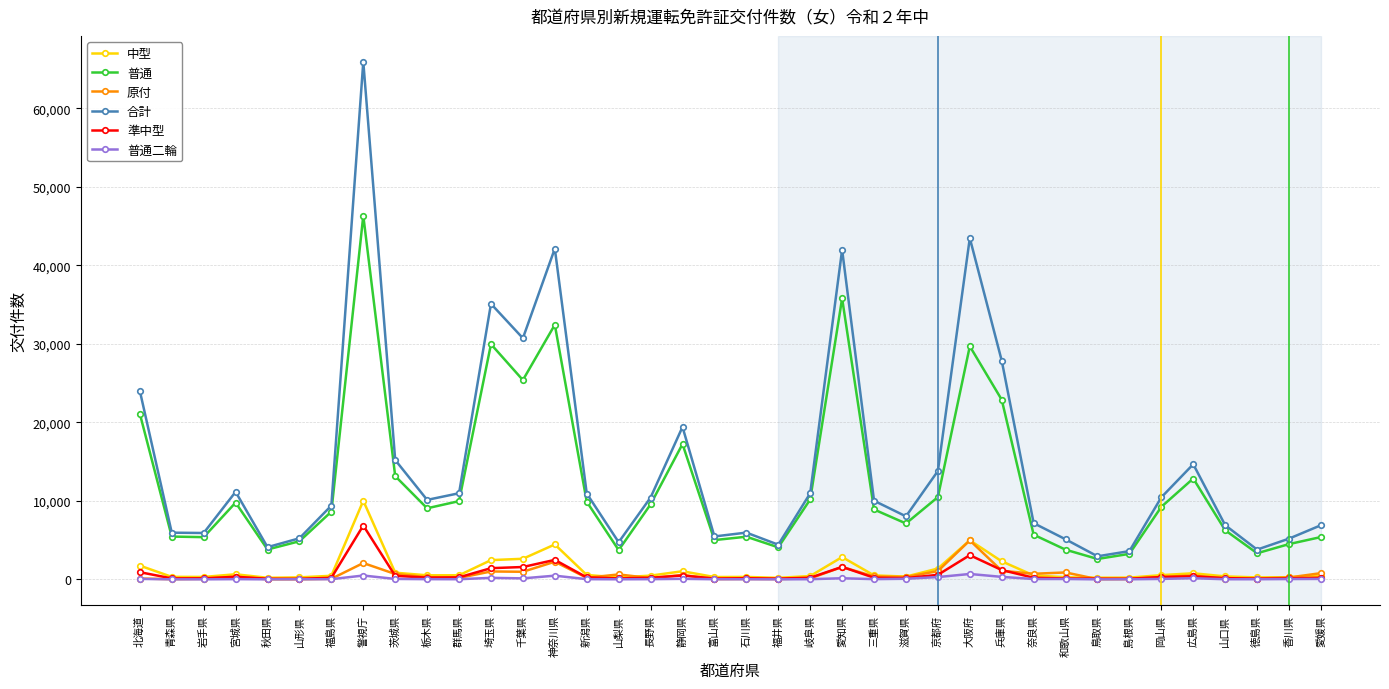

At which category does 普通 reach its first local peak?

宮城県